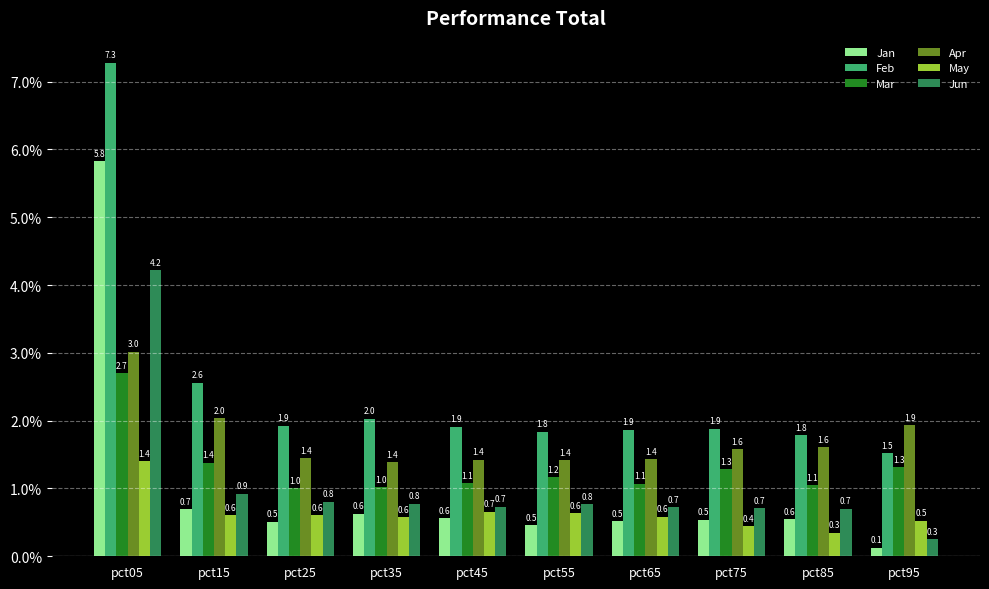

What is the difference between the highest and lowest values at pct95?

1.8